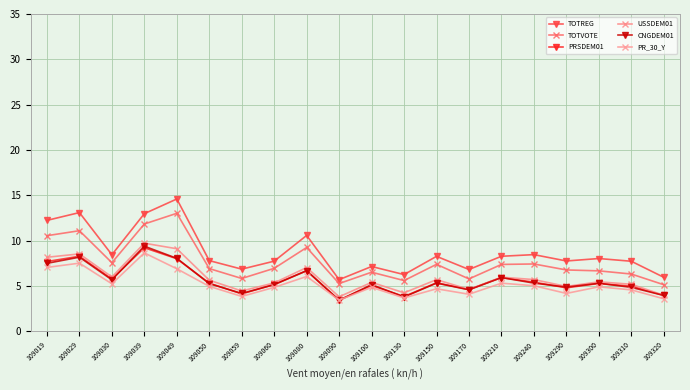

At which category does the chart reach its peak across all series?

109049